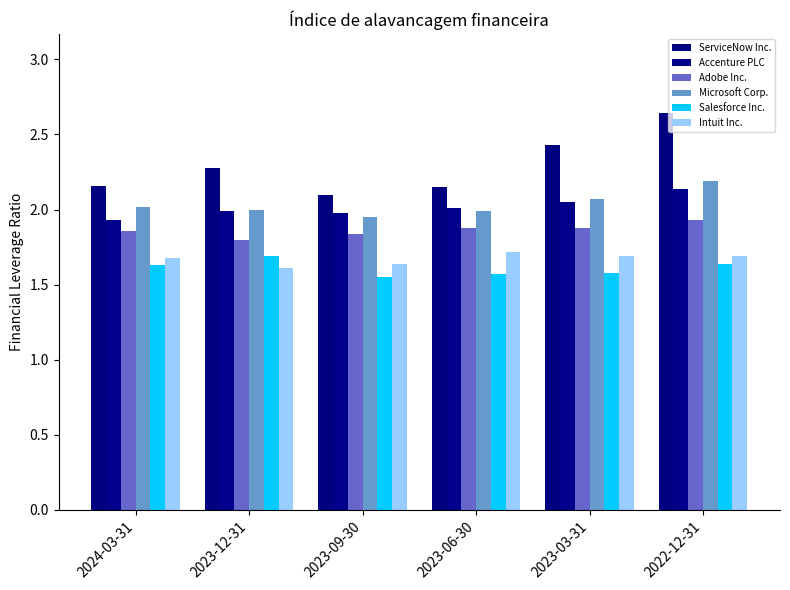

How many series are shown in this chart?

6